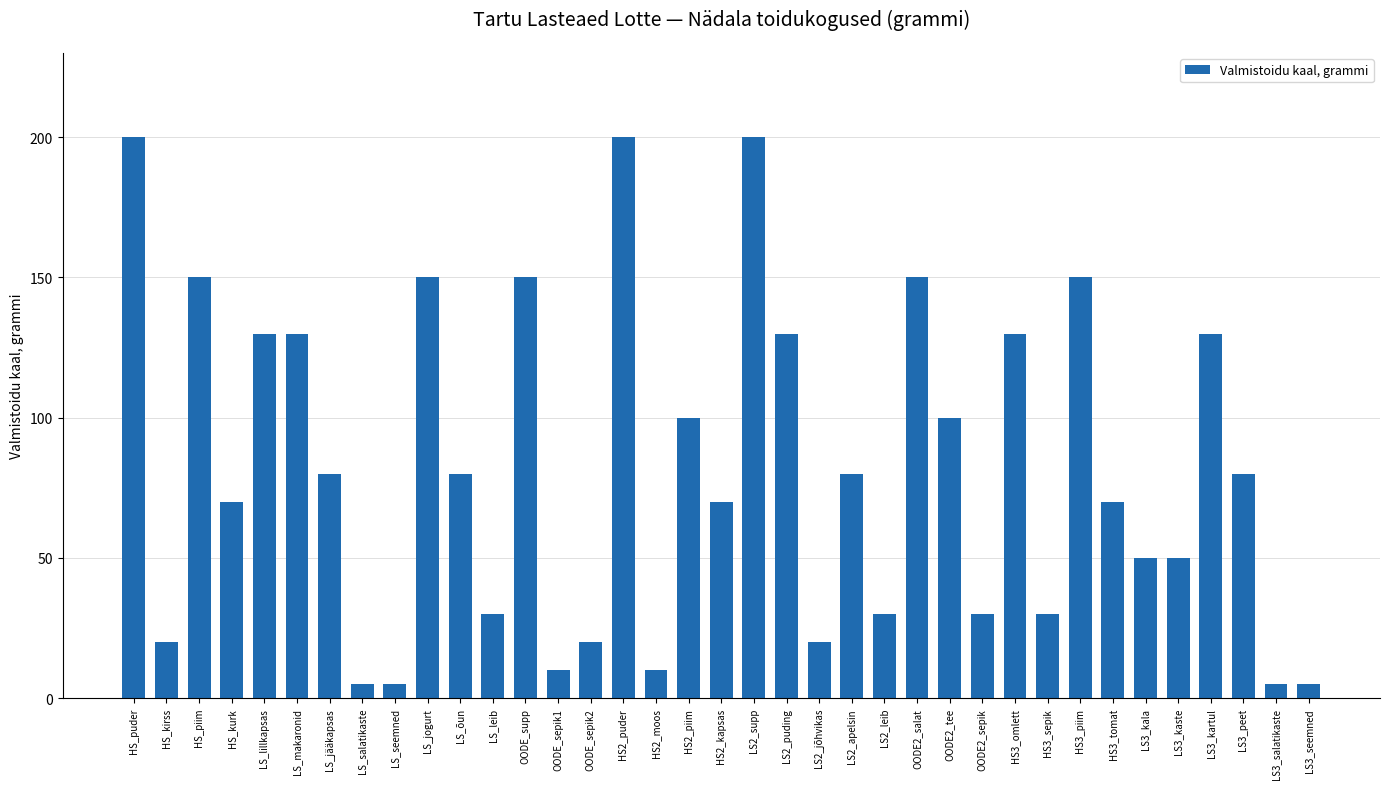

The value at OODE2_sepik is 20. True or false?

False